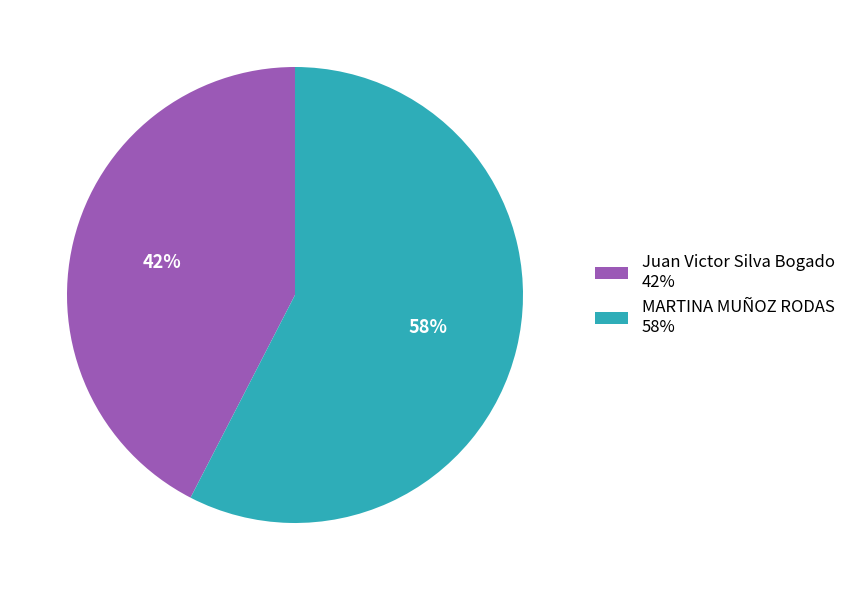

Rank the categories by value from lowest to highest.

Juan Victor Silva Bogado, MARTINA MUÑOZ RODAS